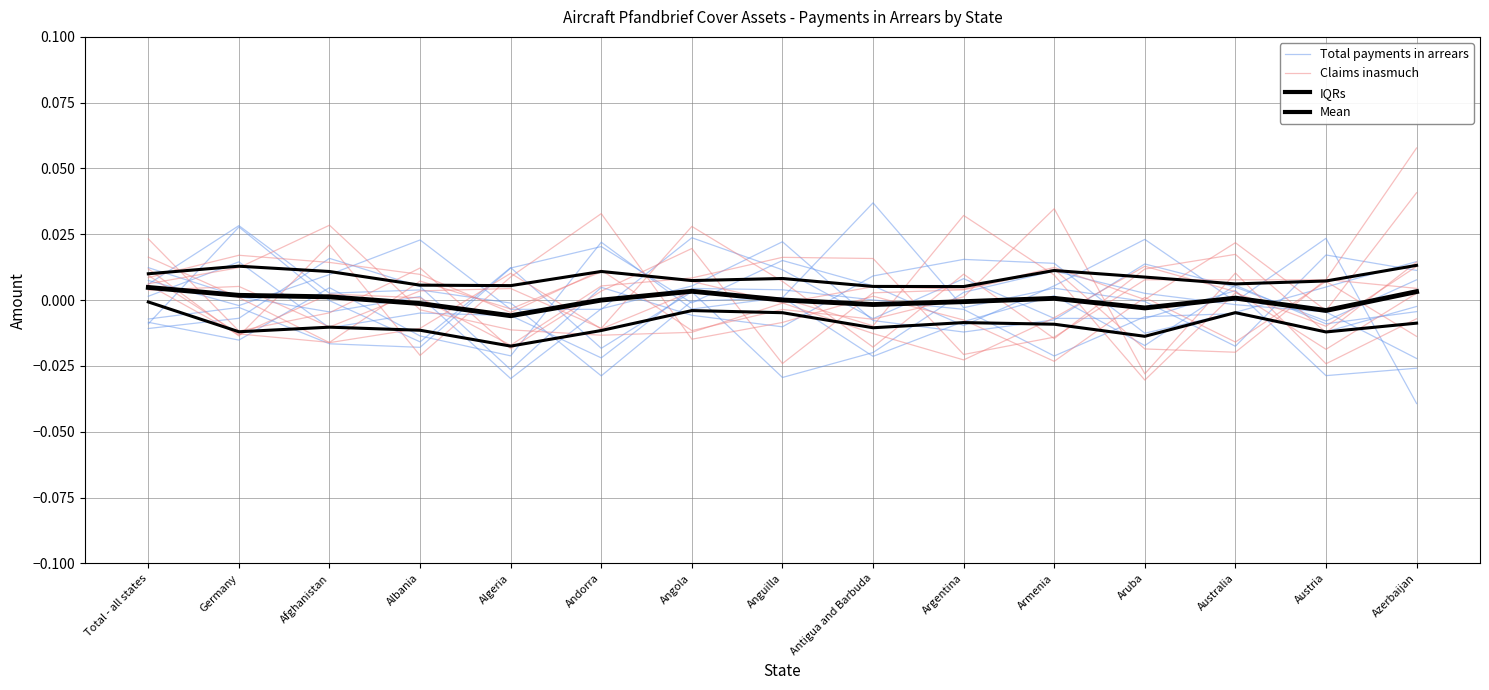

Where is the first local maximum for Total payments in arrears?

Albania